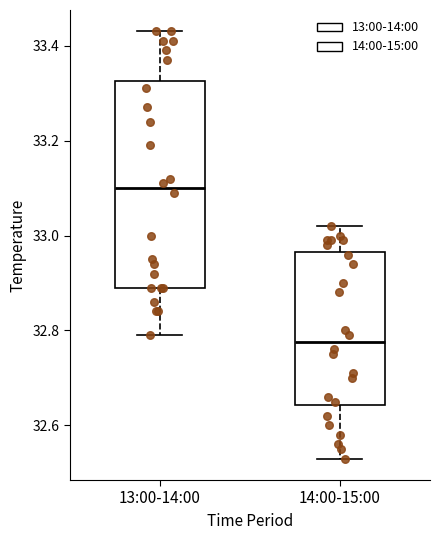

Which box is the tallest, from its lower edge to its upper edge?

13:00-14:00